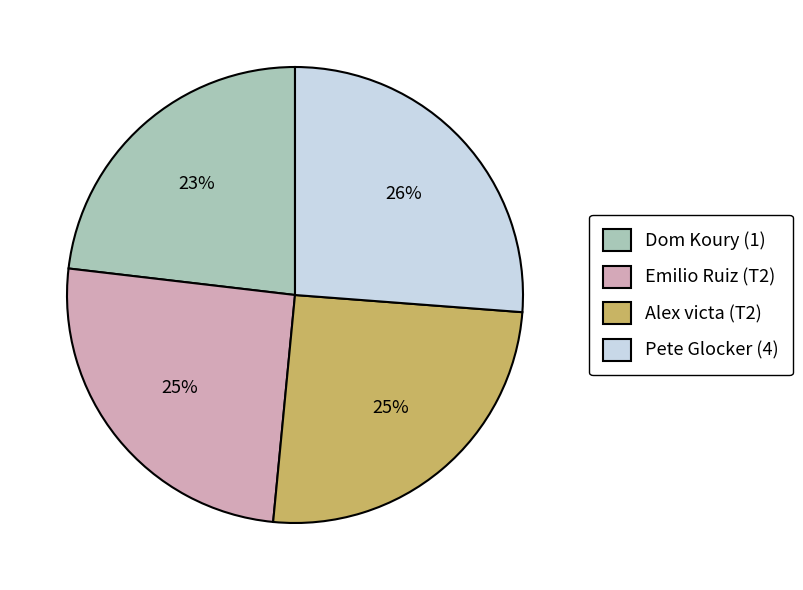

To the nearest percent, what portion does Alex victa (T2) represent?

25%